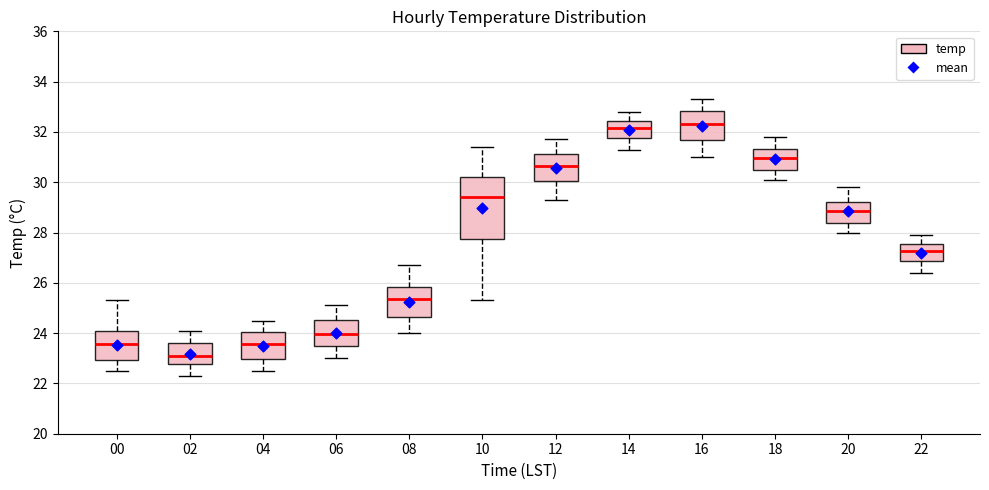

Where does the upper whisker of the box at x = 02 end on the y-axis? The values are not printed on the chart, so give them approximately, as read against the axis.

24.2